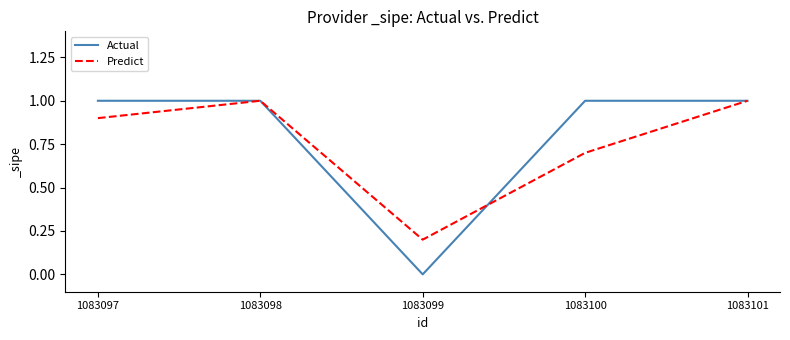

List the series in order of their overall mean, highest first.

Actual, Predict